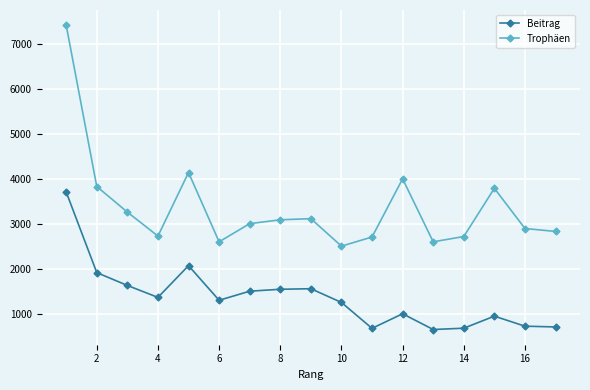

Does the chart have visible grid lines?

Yes